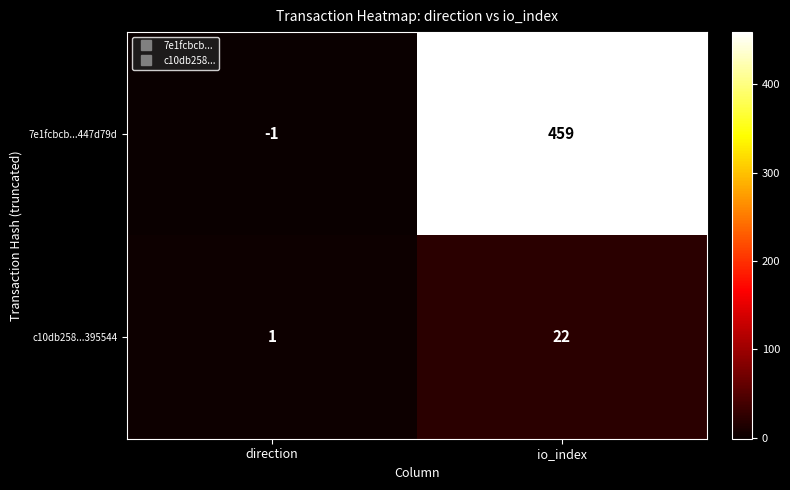

What is the greatest value displayed?

459